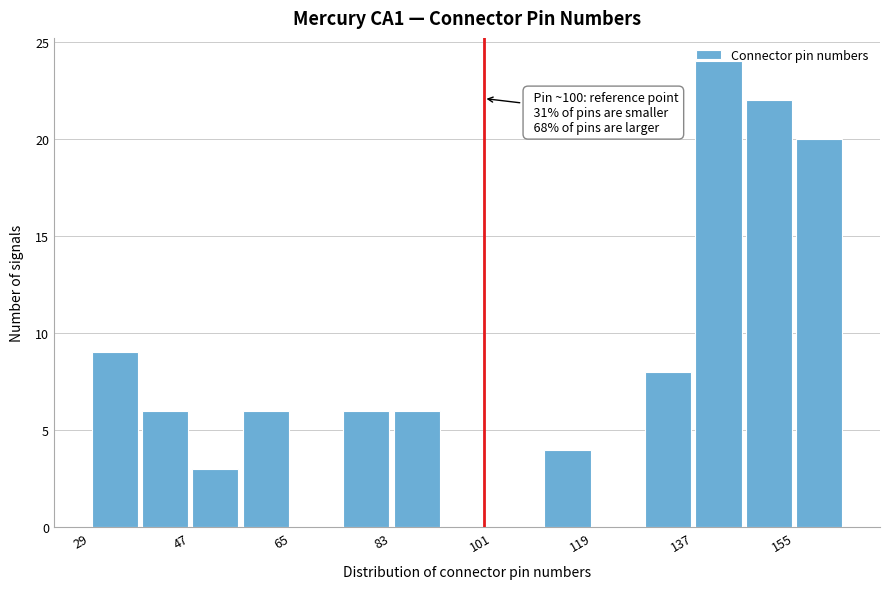

Over which range of the x-axis is the bar tallest?

138 to 146